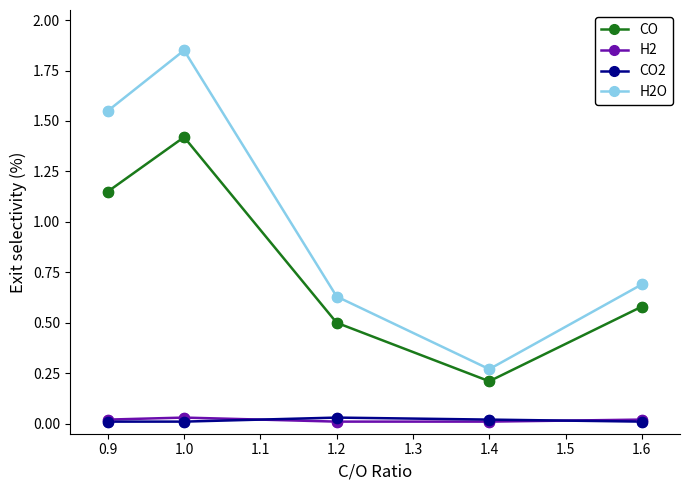

What are all the series names shown in the legend?

CO, H2, CO2, H2O